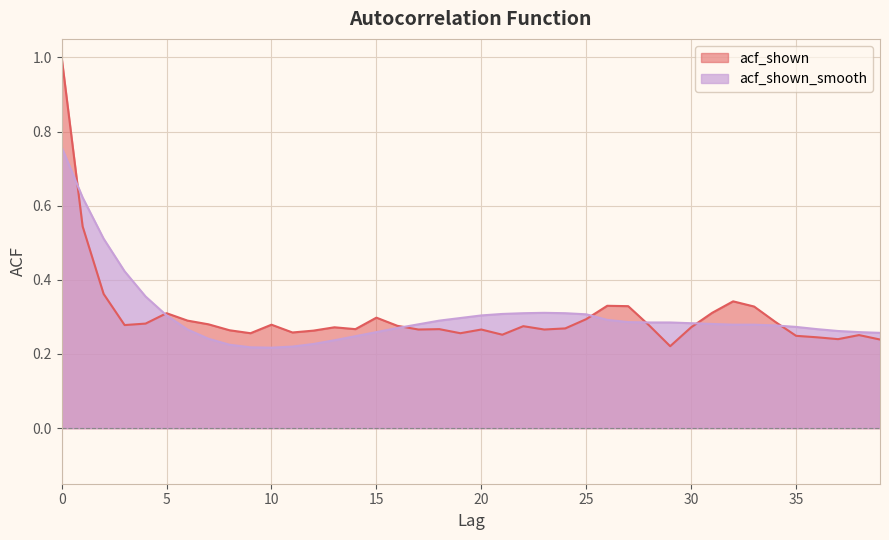

What is the value of the acf_shown_smooth point at the 8th from the left?

0.2